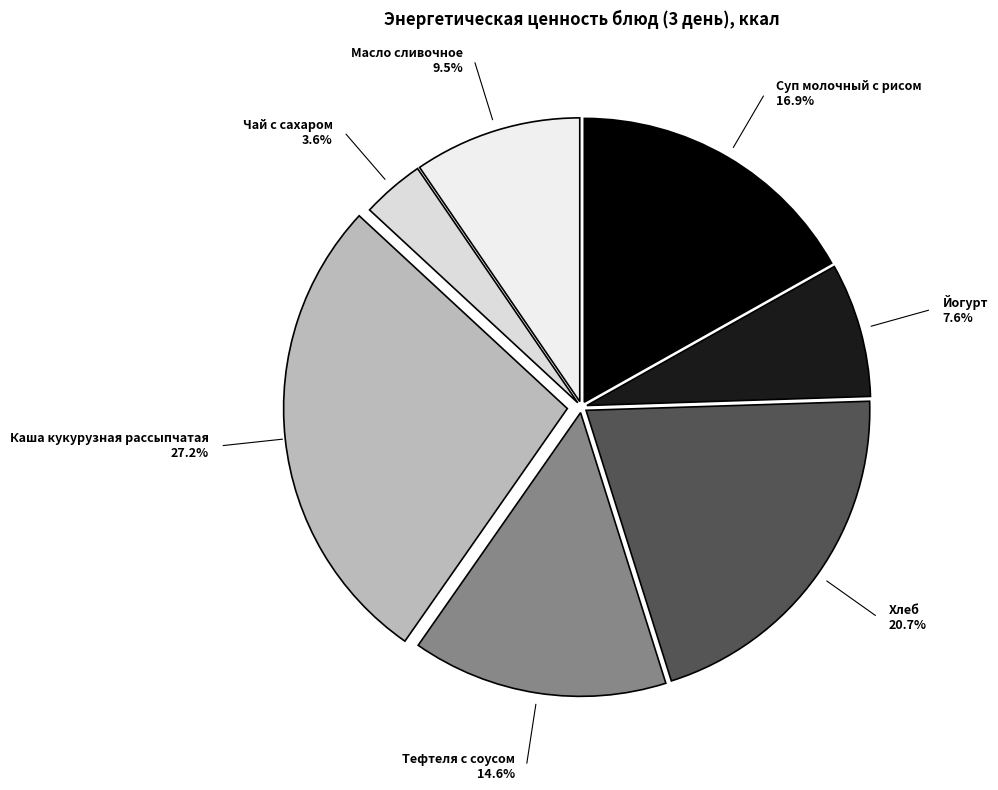

How many segments does this pie chart have?

7